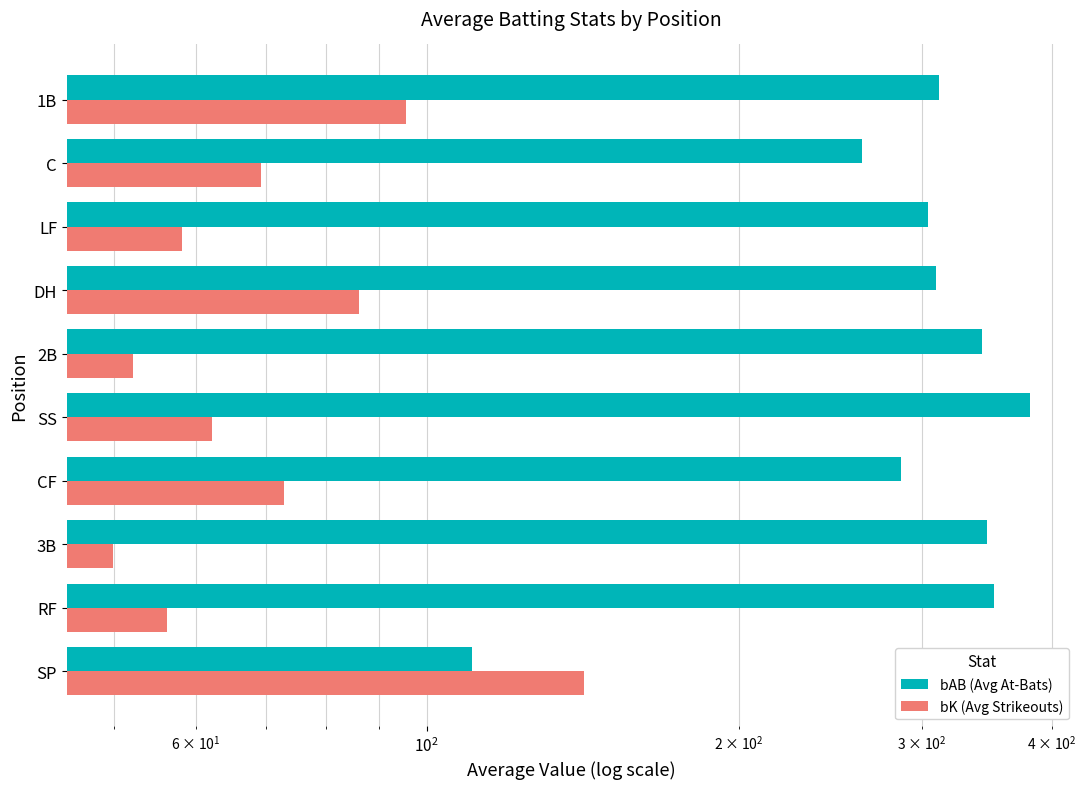

Which series has the widest spread of values?

bAB (Avg At-Bats)